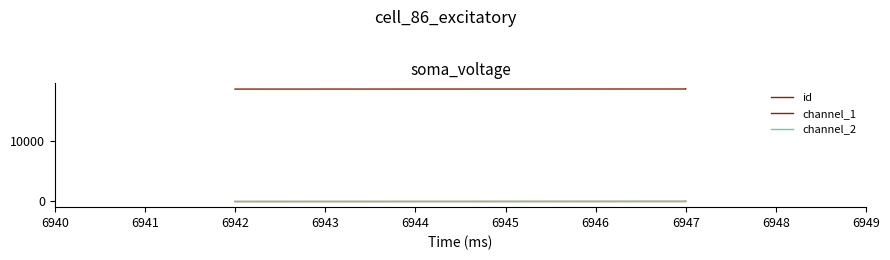

True or false: channel_2 has more than 1 interior local peaks.

False